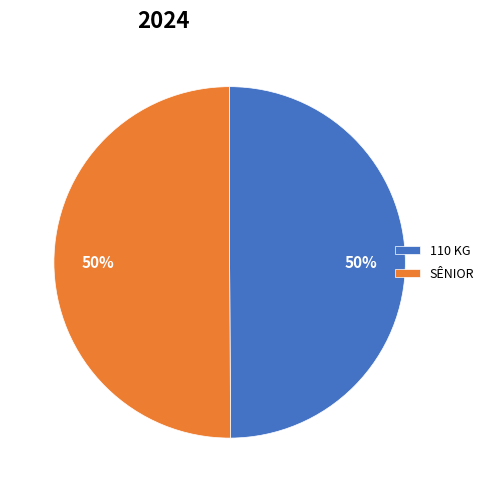

Combined, do 110 KG and SÊNIOR account for over 50%?

Yes